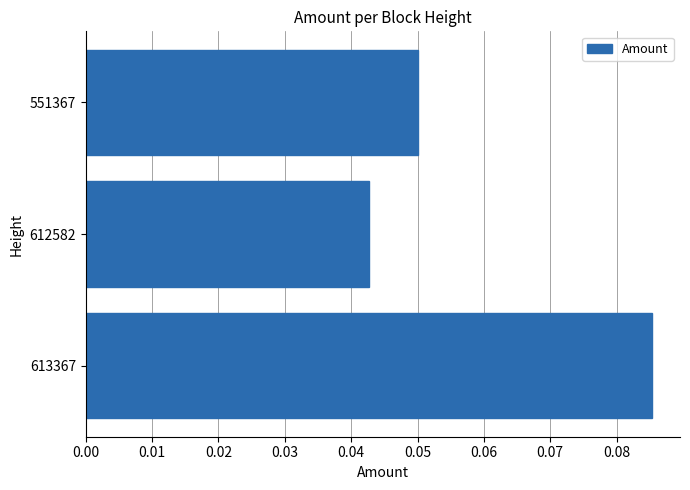

The value at 551367 is 0.0. True or false?

False